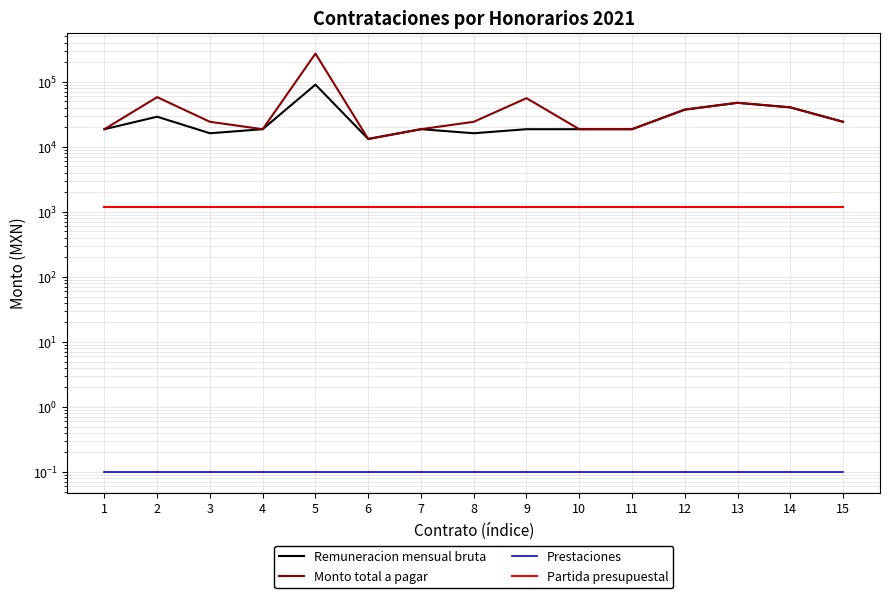

Rank the series at 9 from highest to lowest value.

Monto total a pagar, Remuneracion mensual bruta, Partida presupuestal, Prestaciones